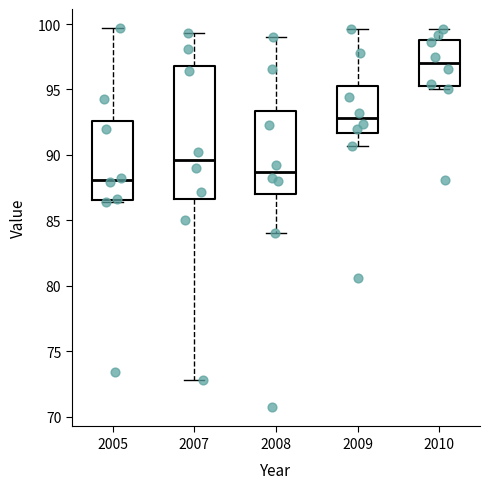

Reading left to right, read every box against the y-axis: the position of its median line, the range the box covers, and the ends of its whiskers. The values are not printed on the chart, so give them approximately, as read against the axis.

2005: median 88.0, box 86.5 to 92.5, whiskers 86.5 to 99.5
2007: median 89.5, box 86.5 to 97.0, whiskers 73.0 to 99.5
2008: median 88.5, box 87.0 to 93.5, whiskers 84.0 to 99.0
2009: median 93.0, box 91.5 to 95.5, whiskers 90.5 to 99.5
2010: median 97.0, box 95.5 to 99.0, whiskers 95.0 to 99.5